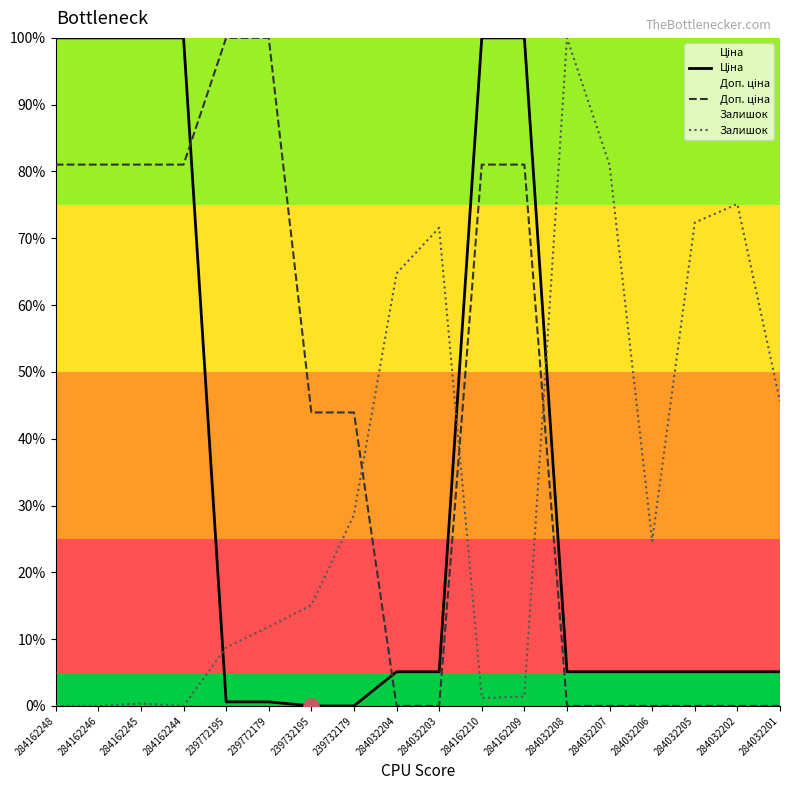

Which series has the widest spread of Y values?

Ціна